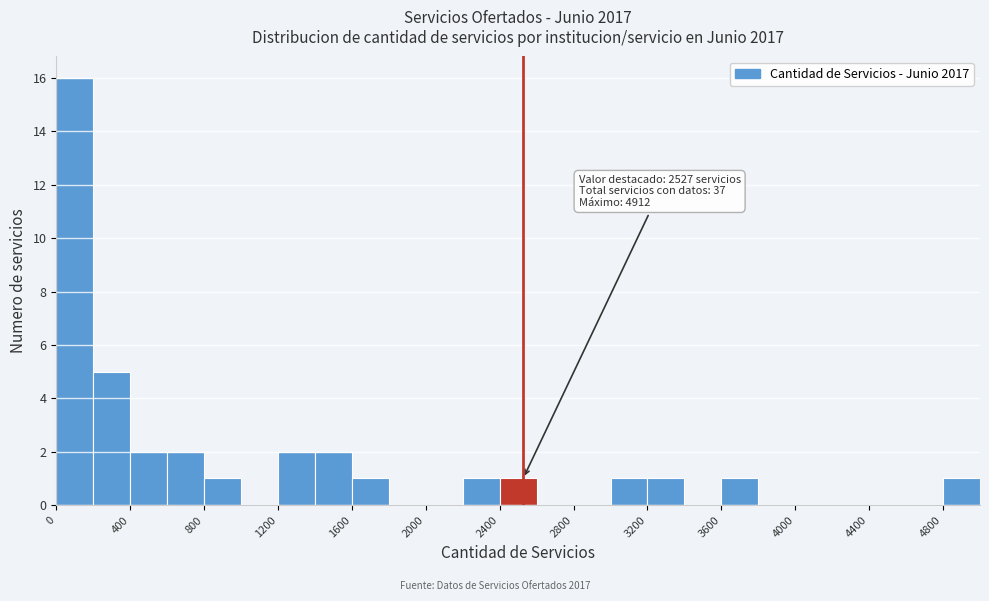

Over which range of the x-axis is the bar tallest?

0 to 200